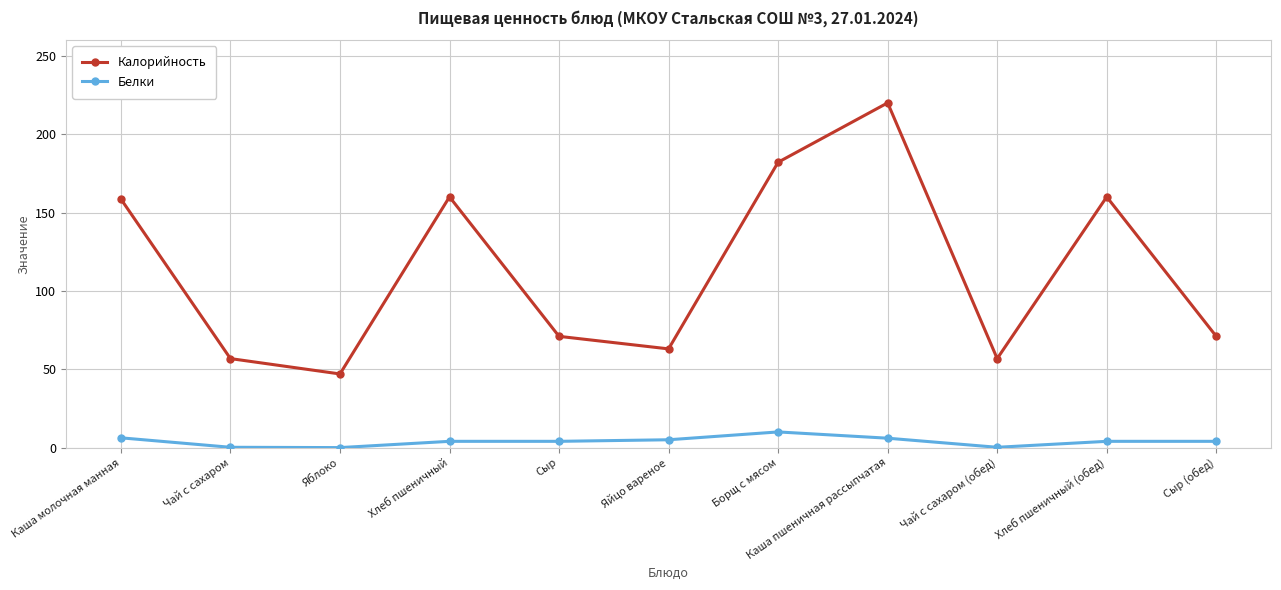

Which series changed the most between Яйцо вареное and Борщ с мясом?

Калорийность